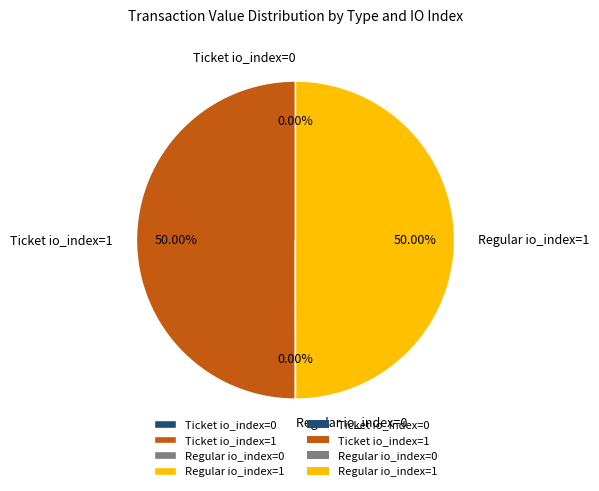

Approximately how many times larger is the value at Regular io_index=1 compared to Ticket io_index=1?

1.0